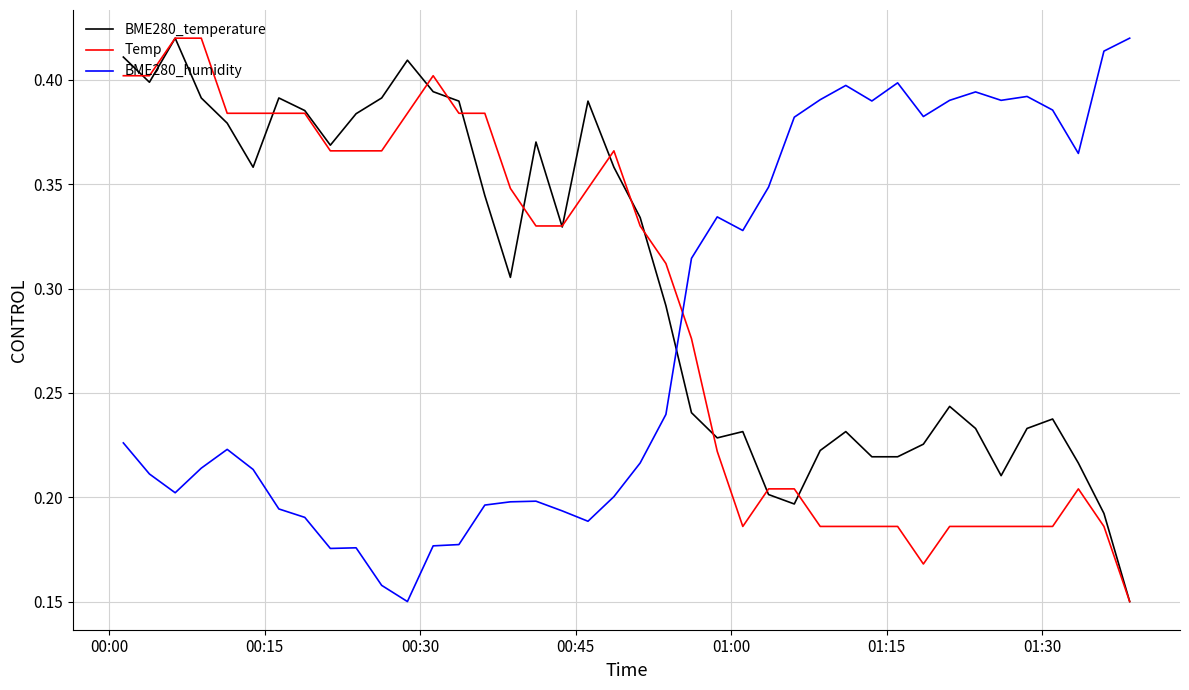

List the series in order of their overall mean, highest first.

BME280_temperature, Temp, BME280_humidity